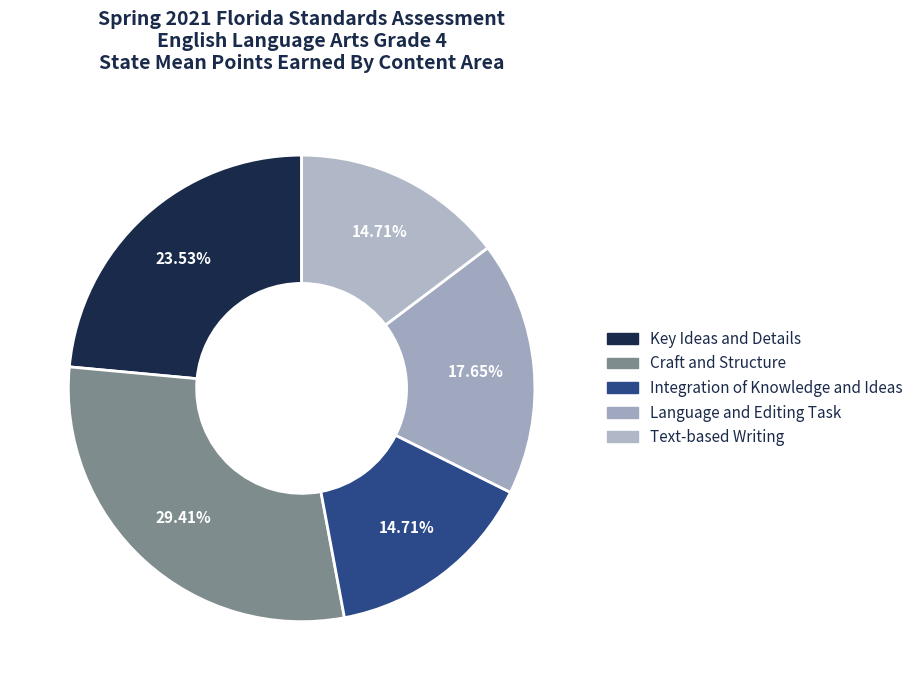

What portion of the pie excludes Key Ideas and Details?

76.5%